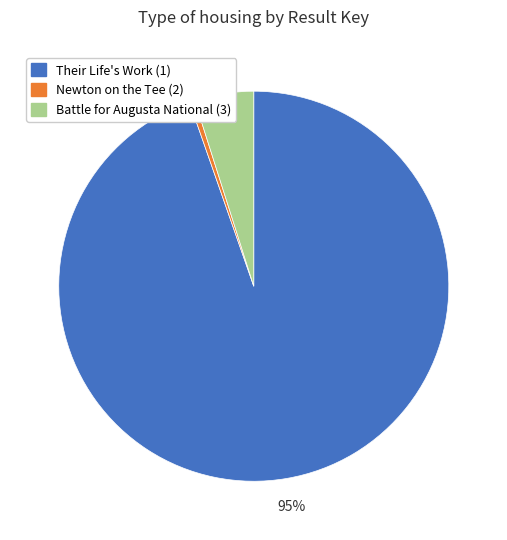

Is it true that Newton on the Tee (2) is 0% of the pie?

True